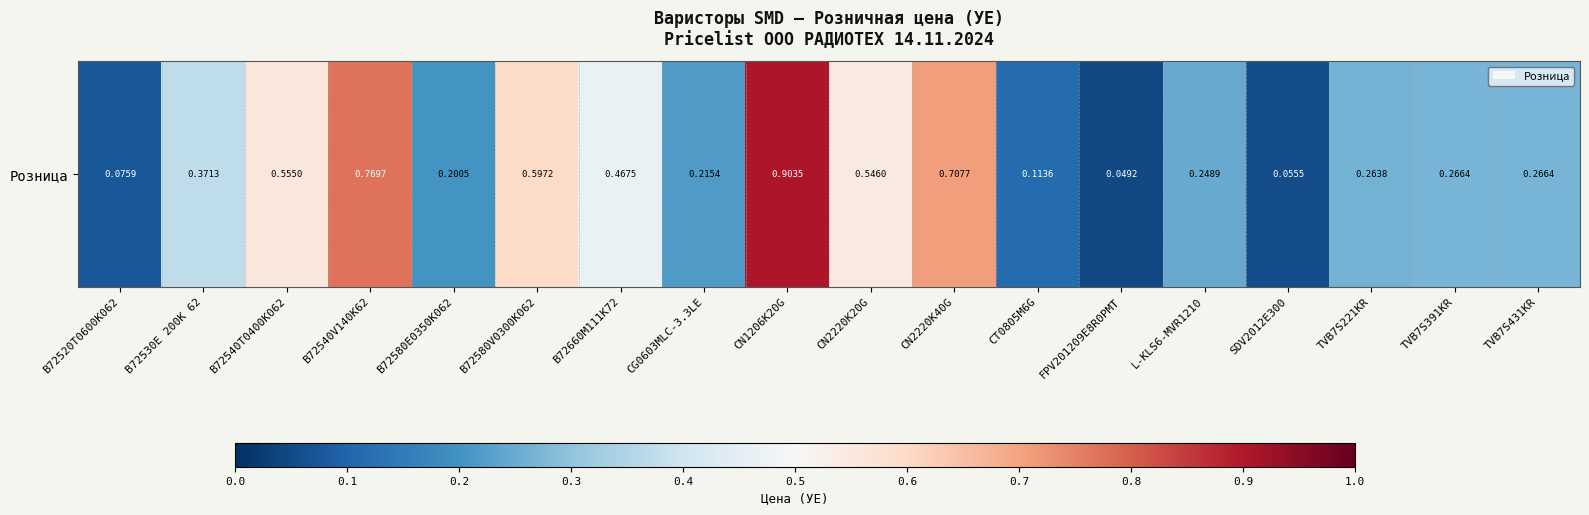

The chart shows a value of 0.4 at TVB7S221KR. True or false?

False